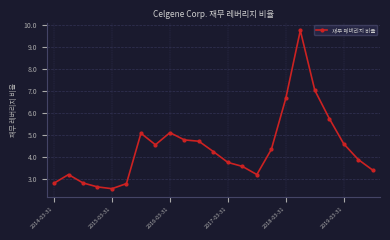

True or false: there are more than 2 points higher than both neighbors.

True